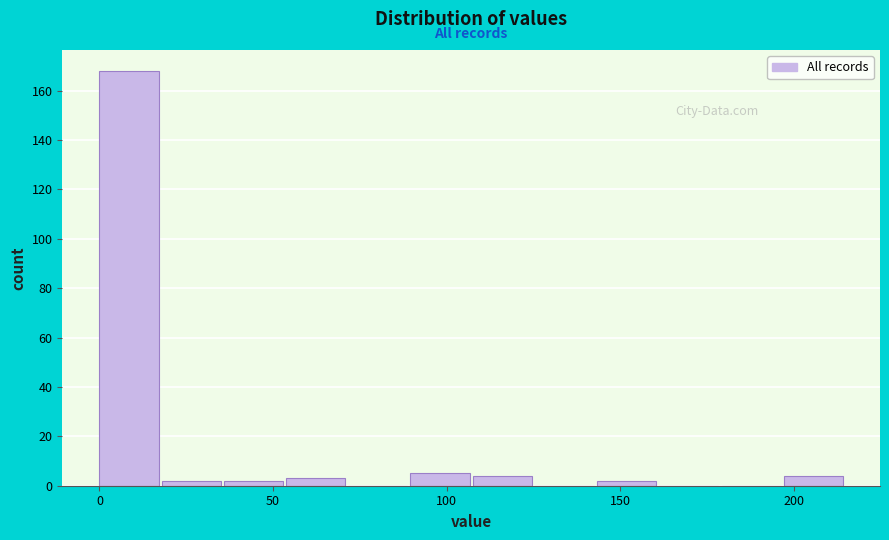

Read against the x-axis, roughly where is the centre of the tallest bar?

10